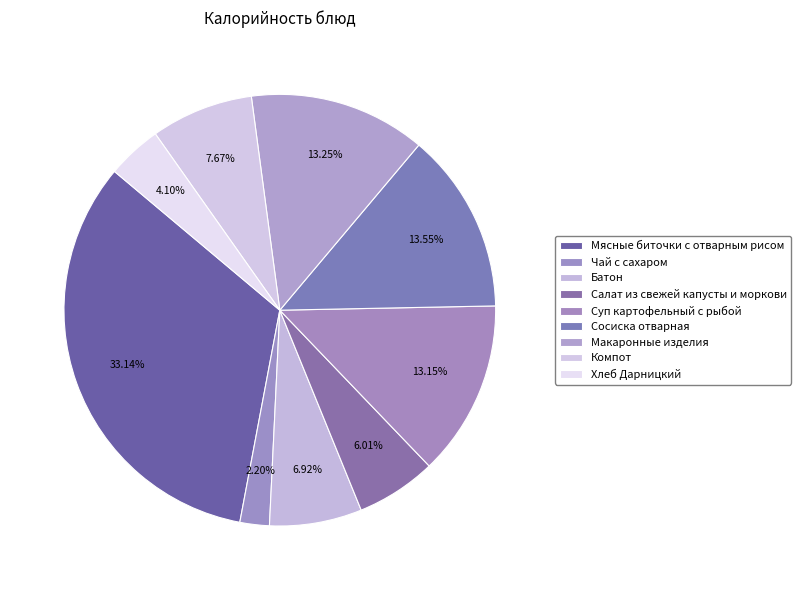

Count the number of slices in the pie.

9